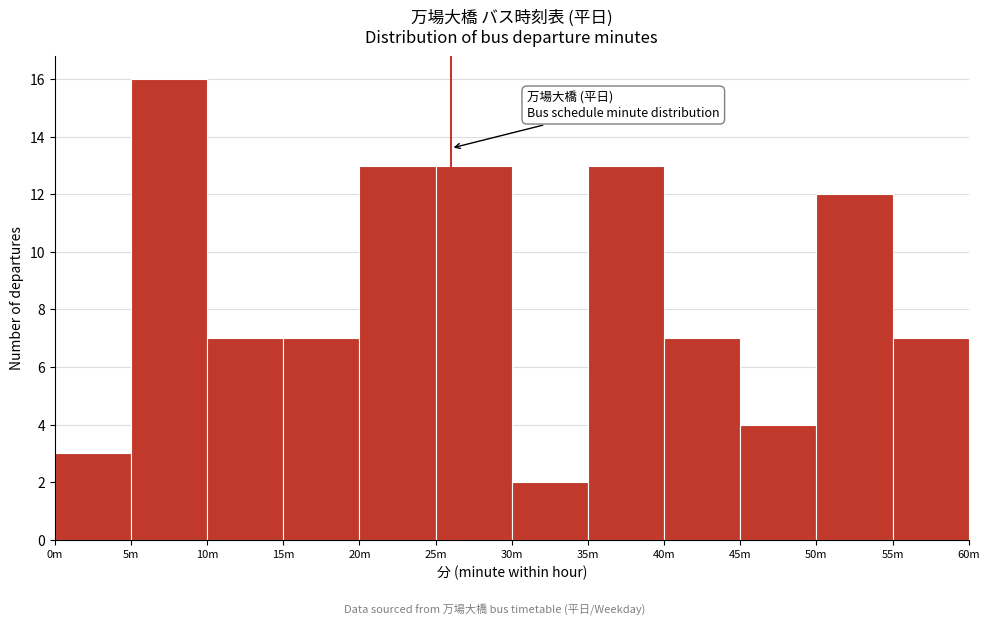

Reading right to left, what are all the values shown in this chart?

7	12	4	7	13	2	13	13	7	7	16	3